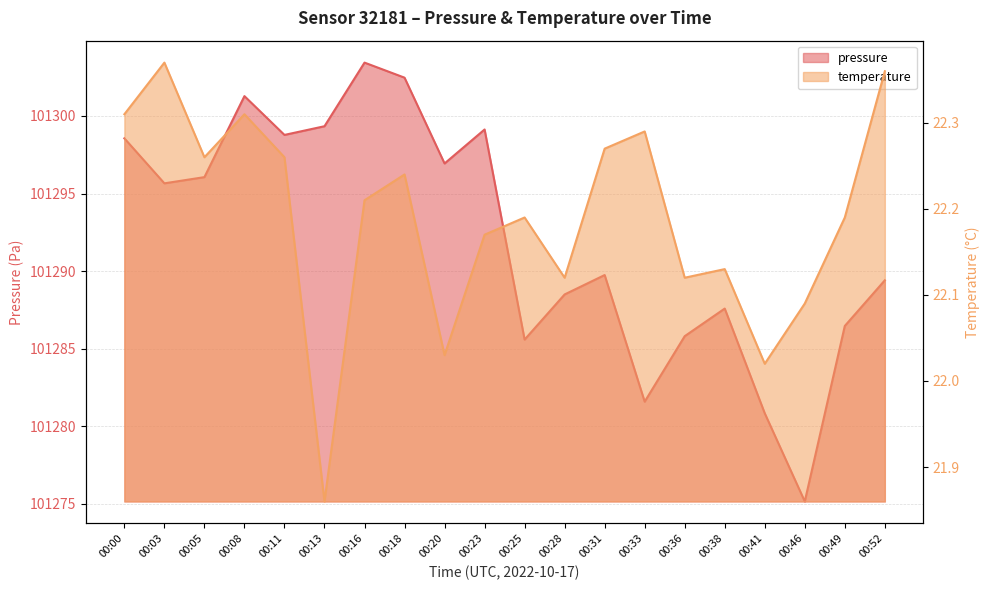

In pressure, how many points are lower than both neighbors (excluding endpoints)?

6